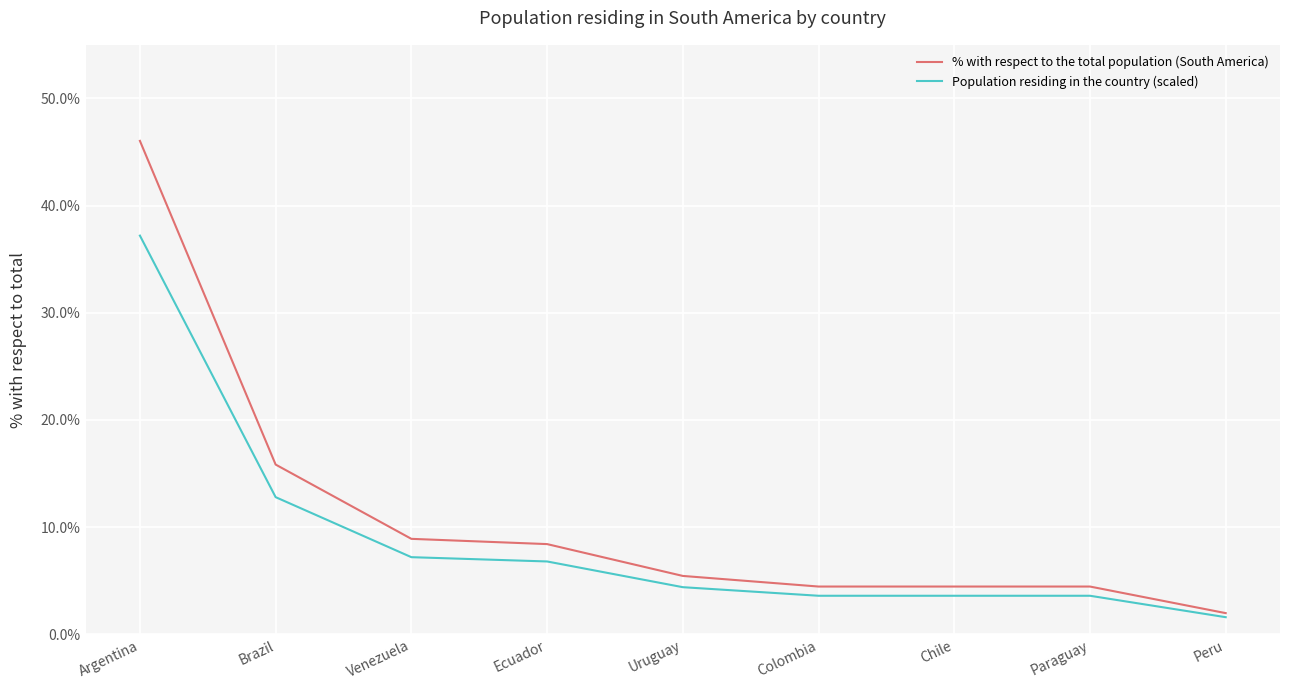

Which series has the largest total across all categories?

% with respect to the total population (South America)